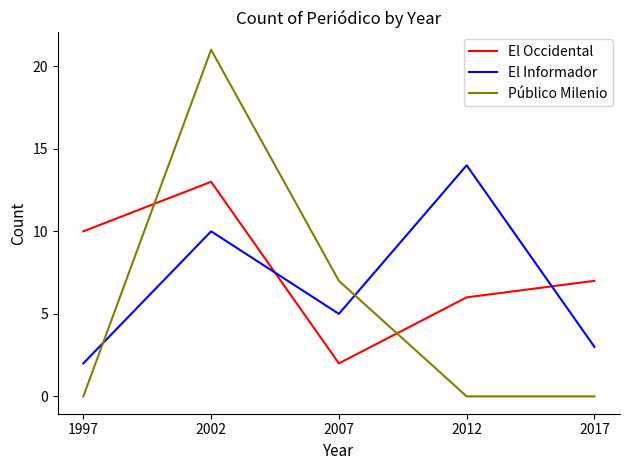

What is the difference between the highest and lowest values at 2007?

5